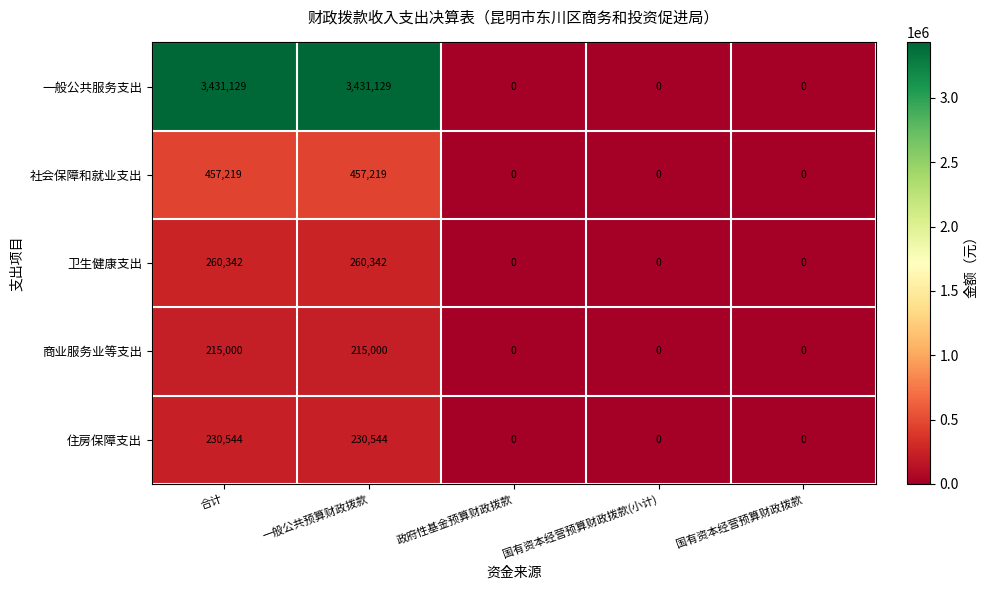

What is the difference between the maximum and minimum values in the 一般公共服务支出 series?

3431129